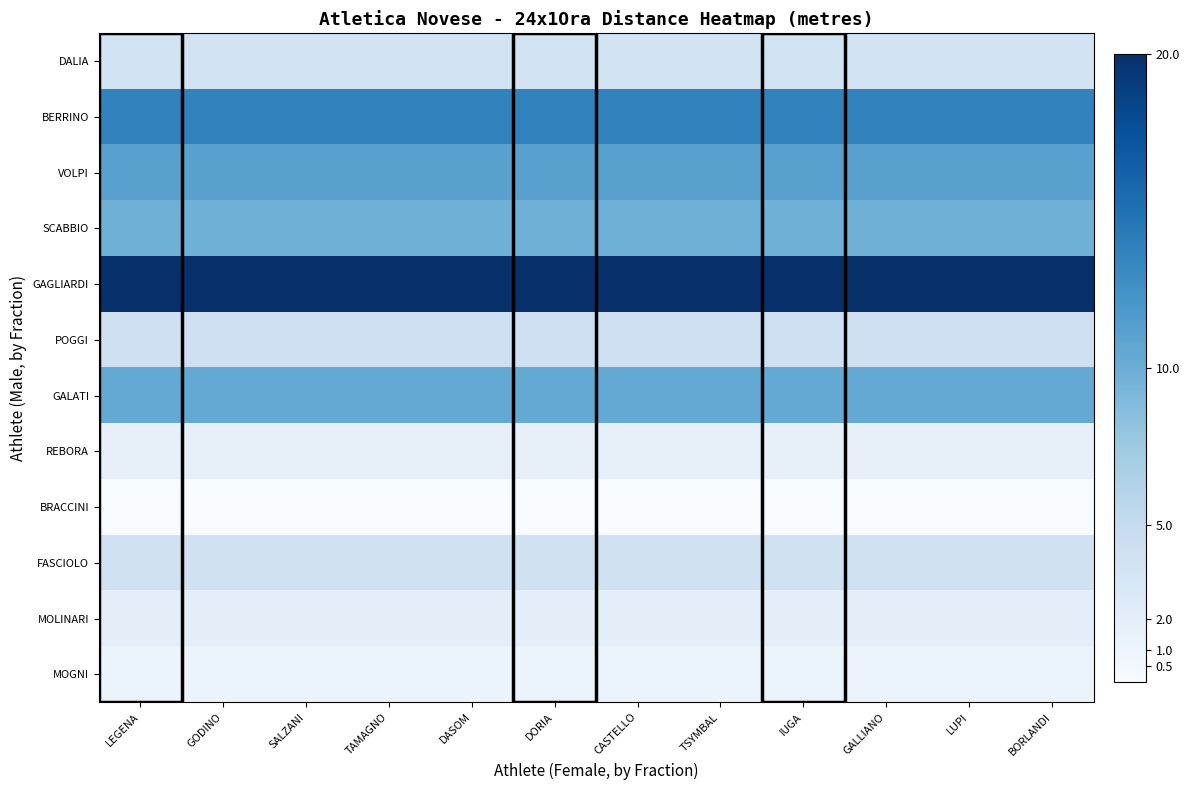

At which category is the sum across all series the highest?

LEGENA